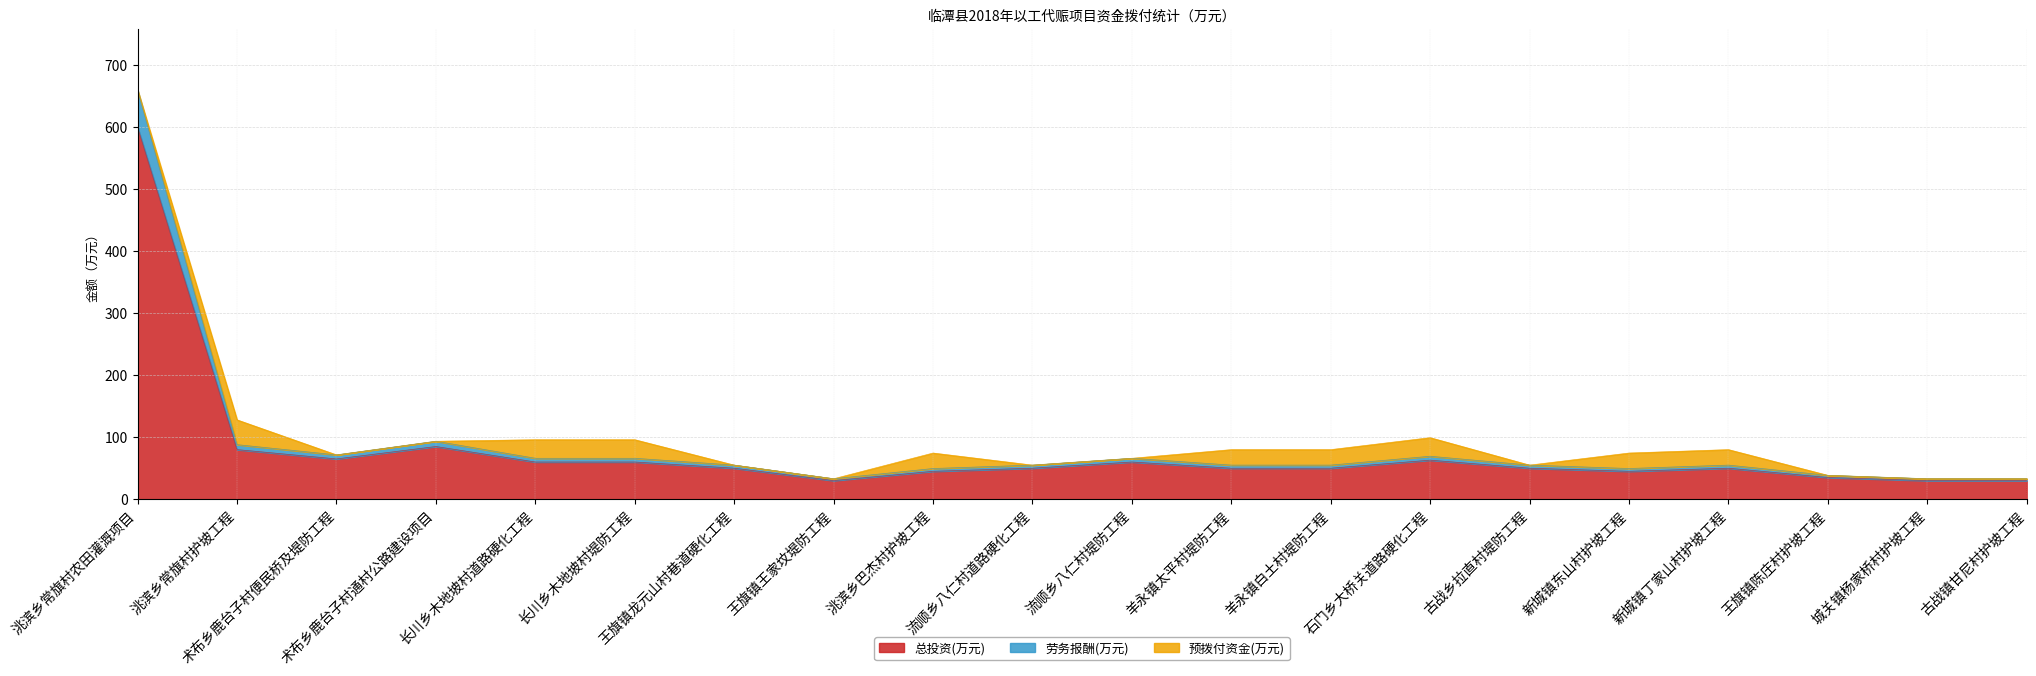

In 劳务报酬(万元), how many points are lower than both neighbors (excluding endpoints)?

3